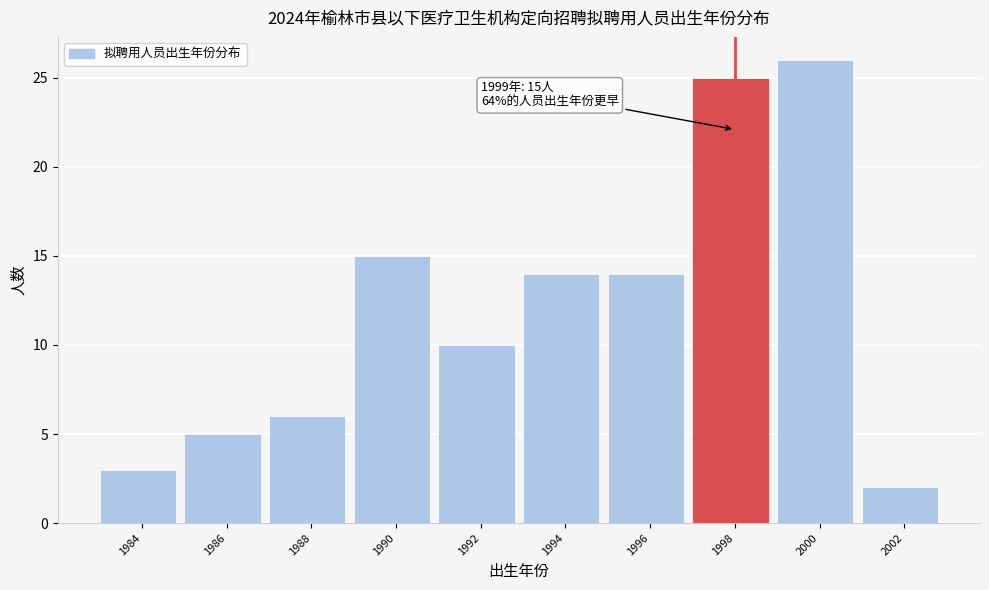

Reading right to left, extract all data points from this chart.

2002=2	2000=26	1998=25	1996=14	1994=14	1992=10	1990=15	1988=6	1986=5	1984=3